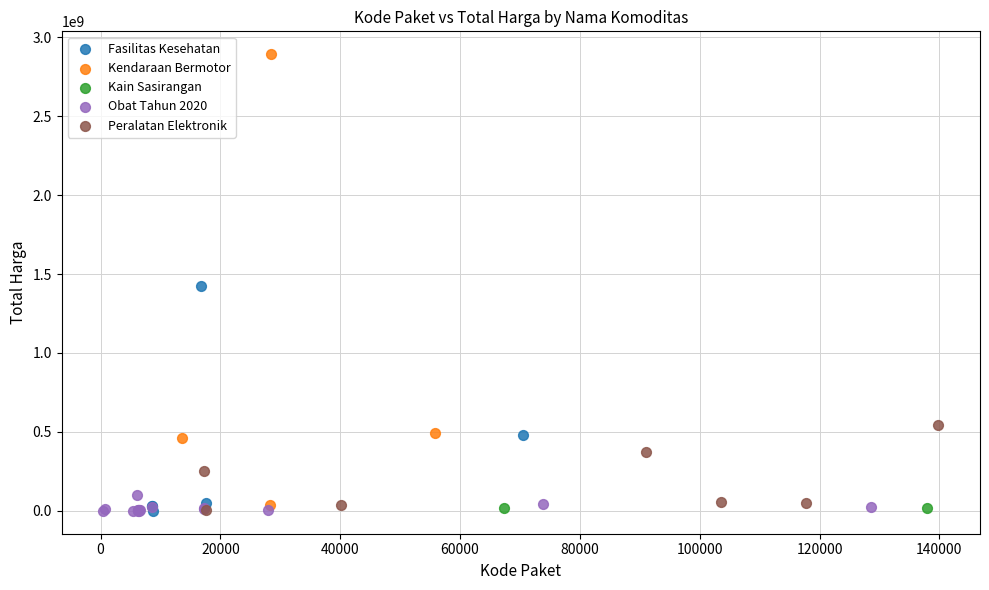

Which series reaches the maximum Y coordinate?

Kendaraan Bermotor